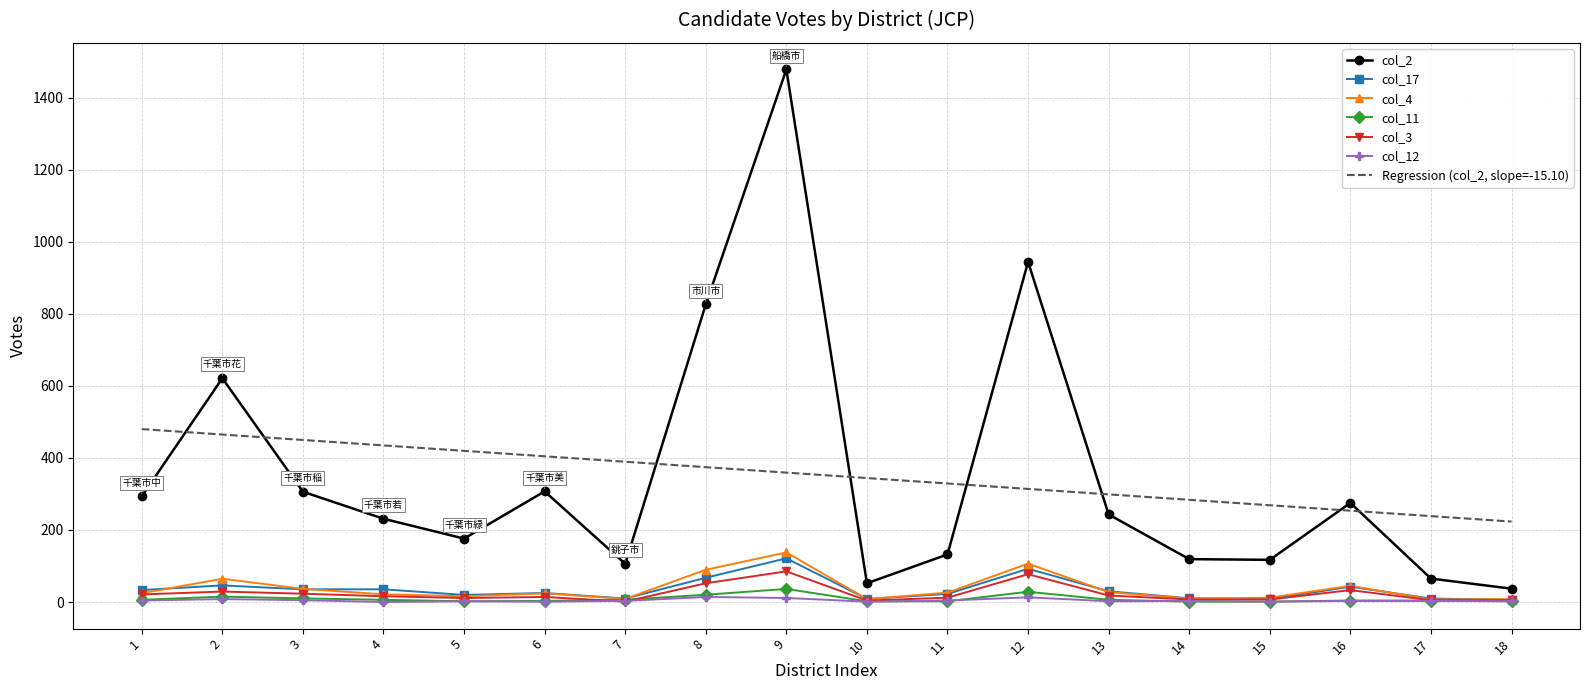

At which category is the sum across all series the highest?

9